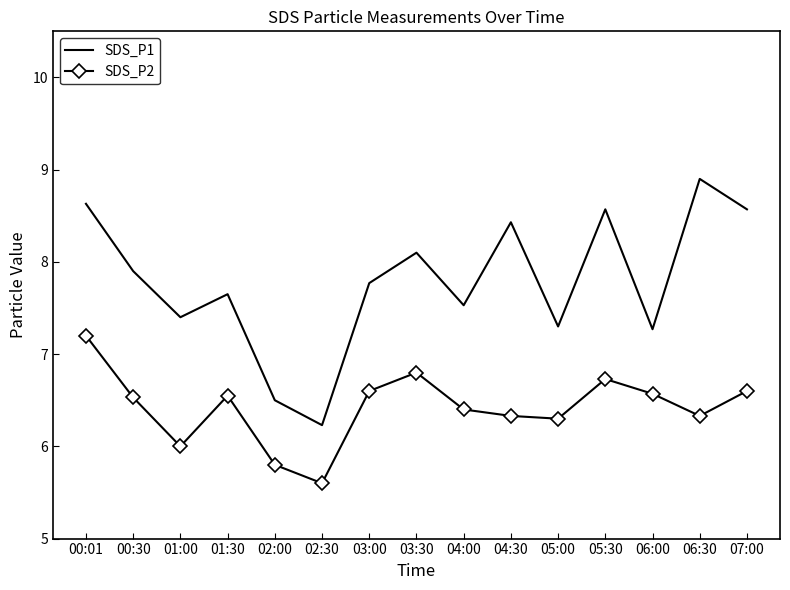

Between 01:30 and 02:30, which series saw the biggest shift?

SDS_P1